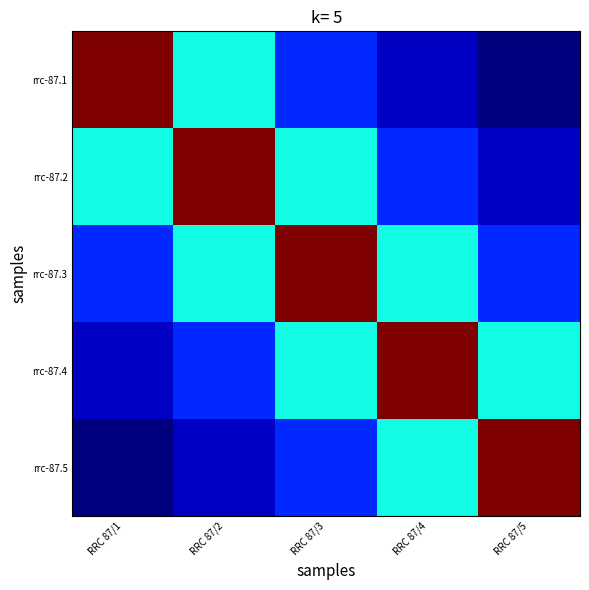

Which series changed the most between RRC 87/3 and RRC 87/5?

rrc-87.3